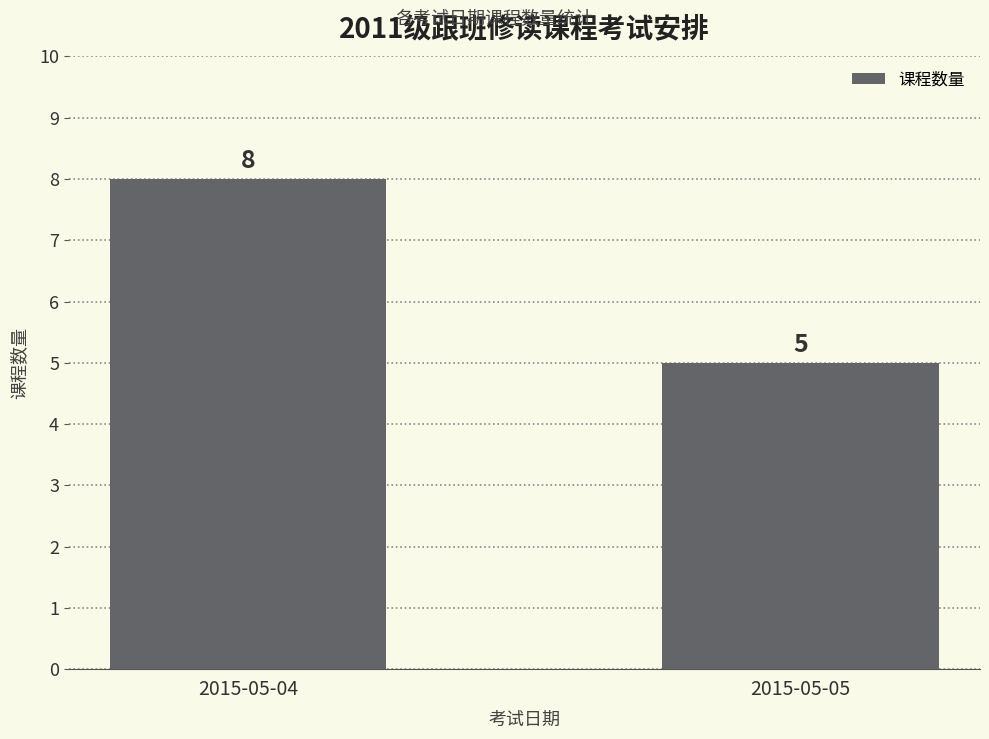

At which category does the chart reach its minimum across all series?

2015-05-05